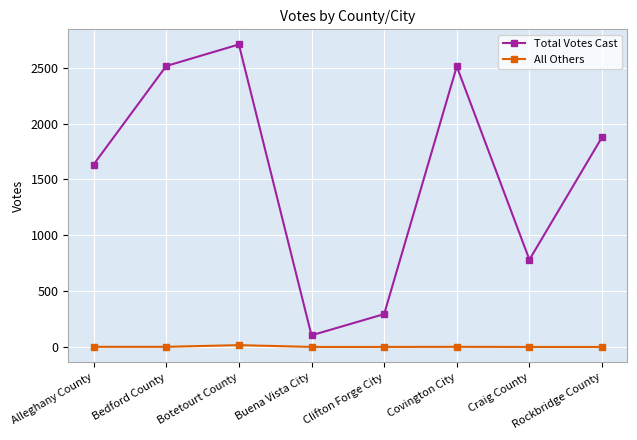

How many categories are shown in the chart?

8